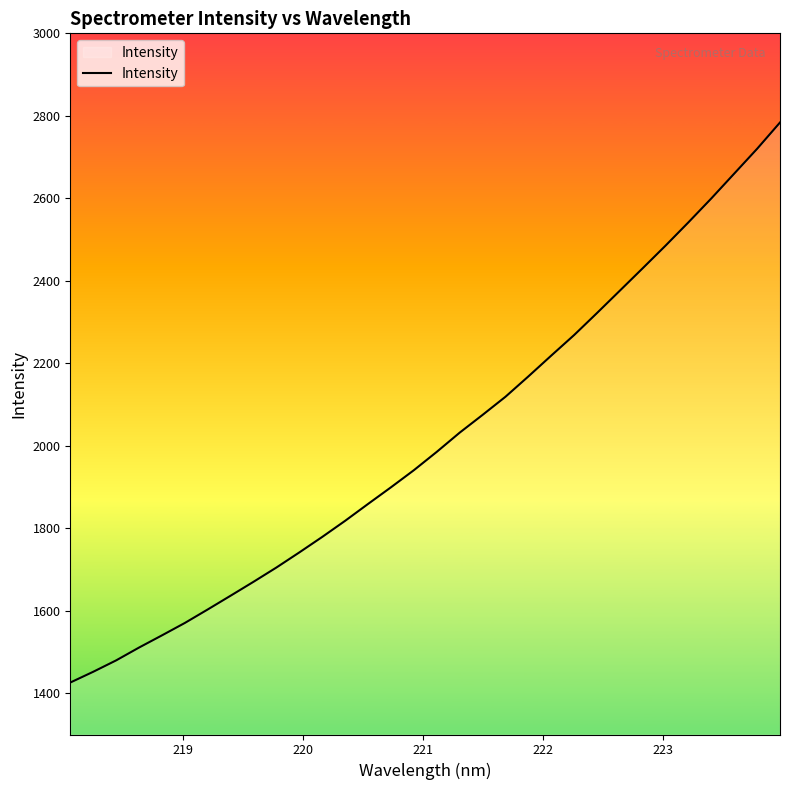

How many lines are shown in the chart?

1